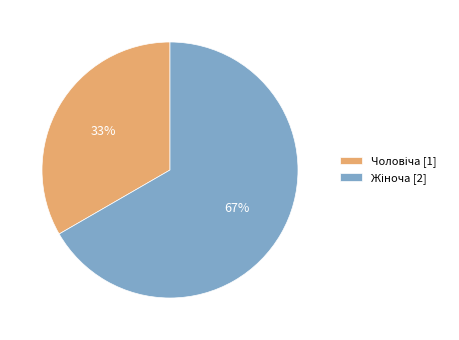

To the nearest percent, what is the average slice percentage?

50%